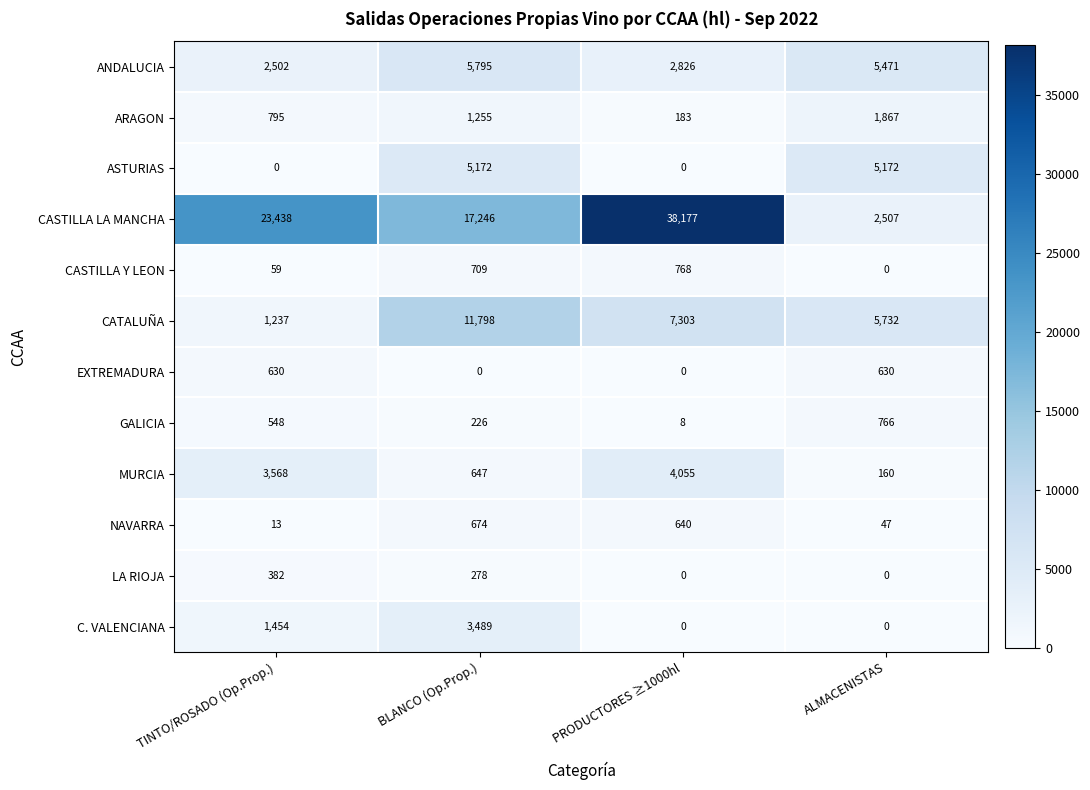

Which series has the largest range (max minus min)?

CASTILLA LA MANCHA